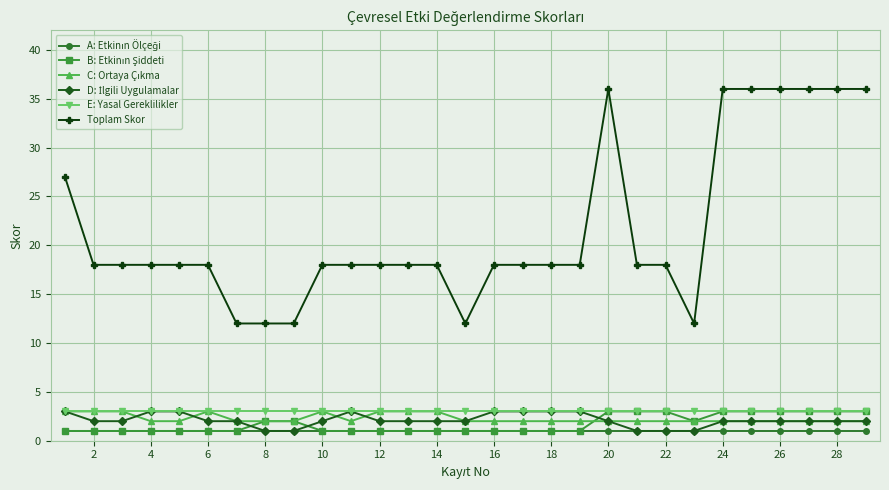

Which series has the largest range (max minus min)?

Toplam Skor